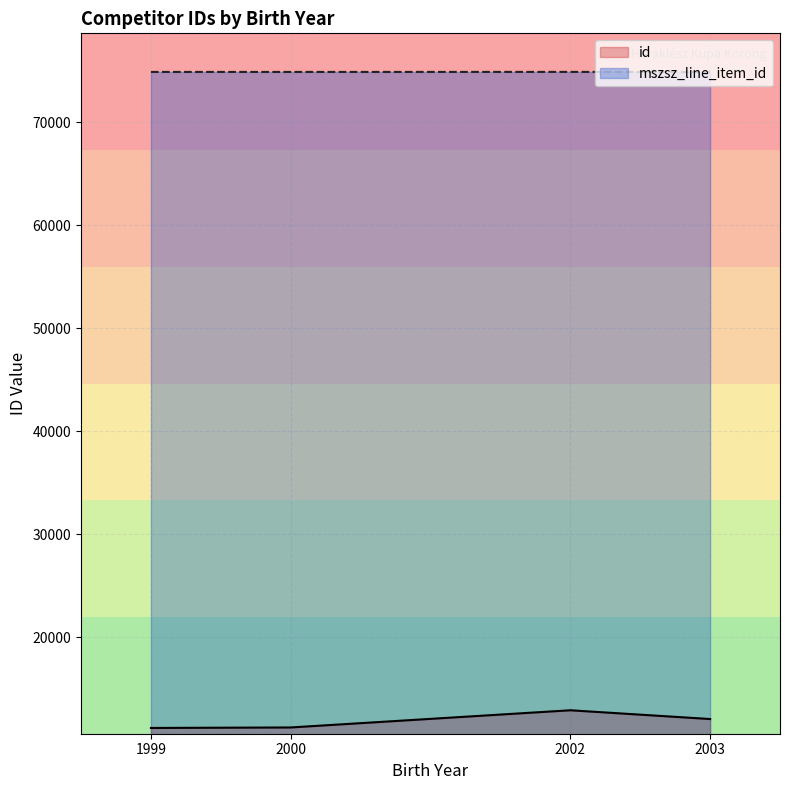

Where is the first local maximum for mszsz_line_item_id?

2002